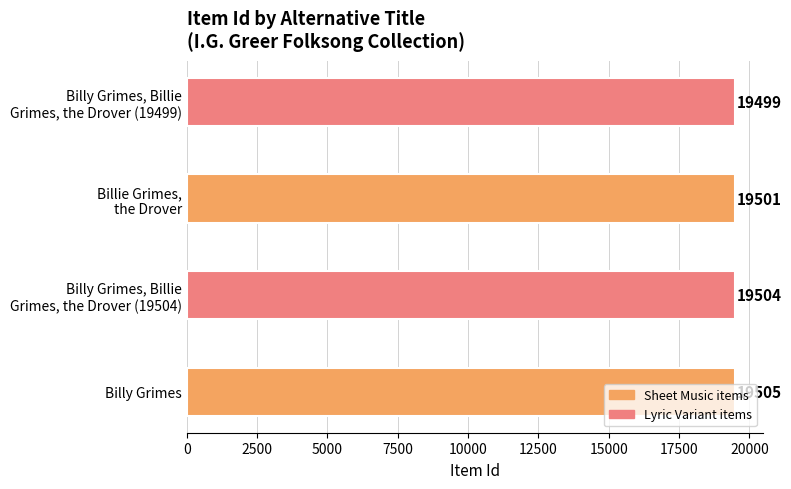

Does the chart contain any negative values?

No